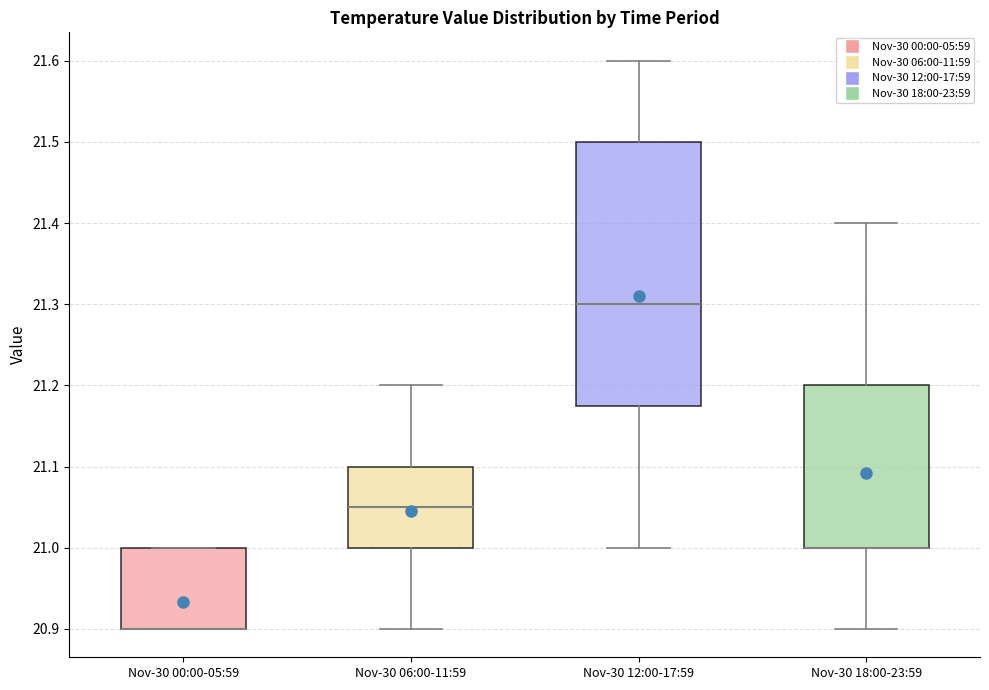

Where does the lower whisker of the box for Nov-30 12:00-17:59 end on the y-axis? The values are not printed on the chart, so give them approximately, as read against the axis.

21.00